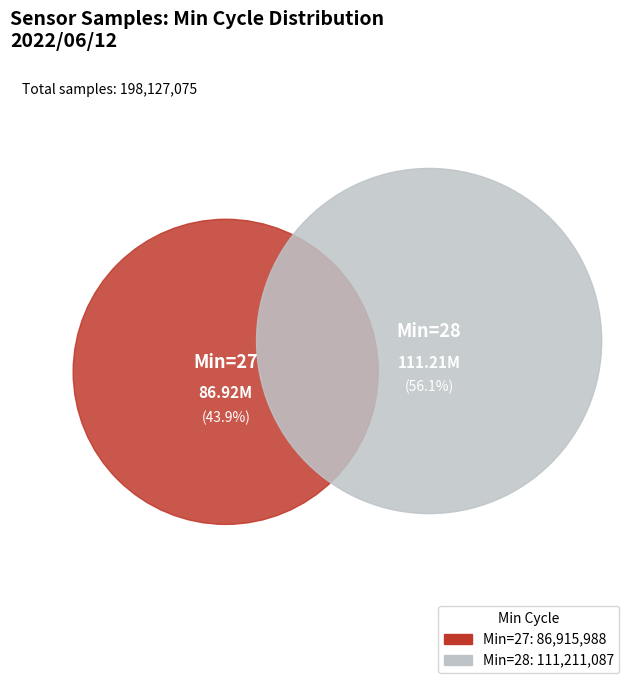

Is it true that 30 is 11% of the pie?

False